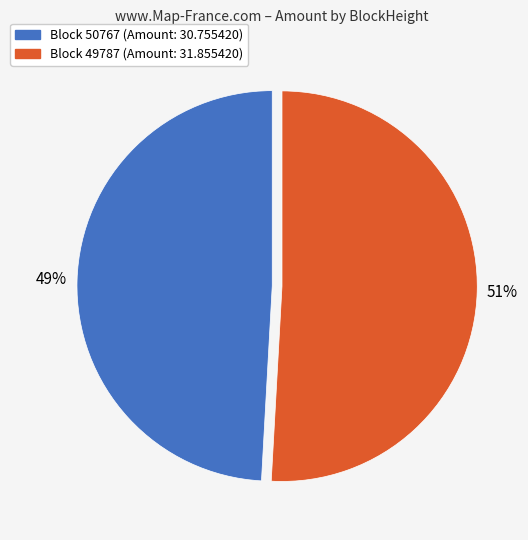

To the nearest percent, what is the average slice percentage?

50%